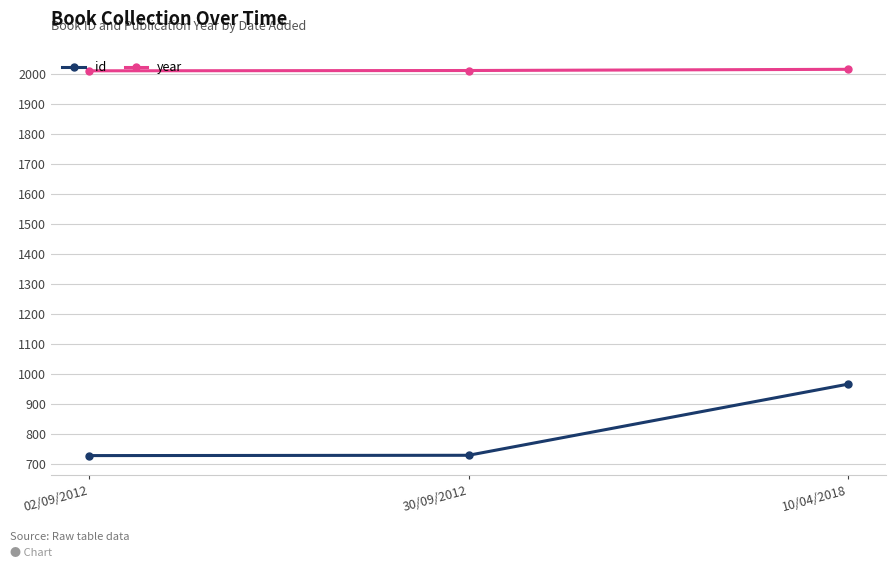

How many values in the id series are below 730?

1